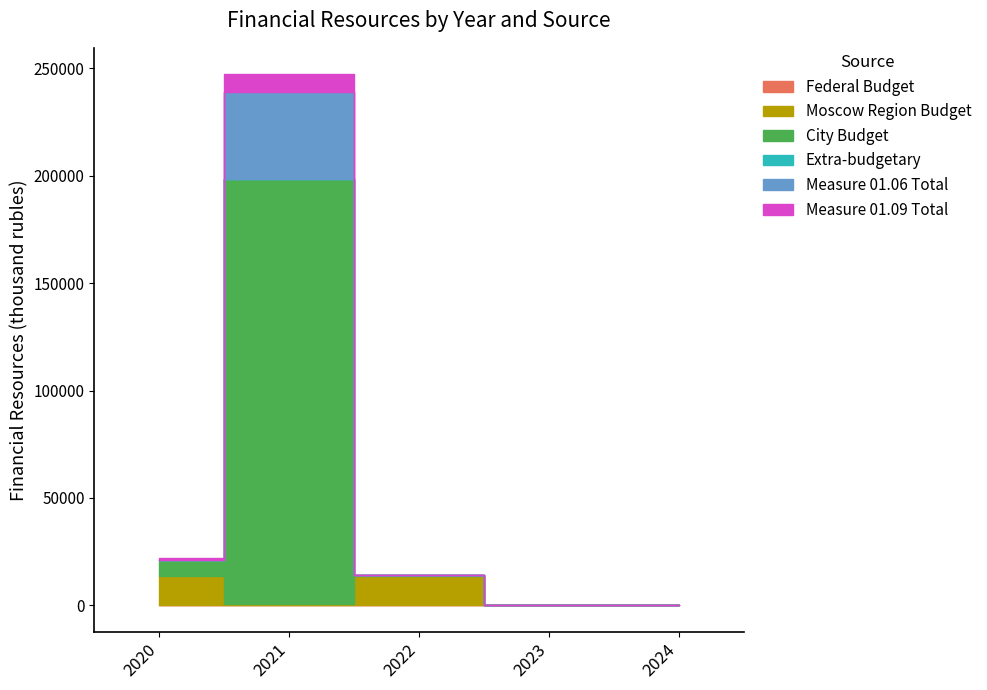

Reading left to right, what are all the values shown in this chart?

Federal Budget: 0.0	0.0	0.0	0.0	0.0
Moscow Region Budget: 13450.0	635.0	13450.0	0.0	0.0
City Budget: 7734.0	197886.7	708.0	0.0	0.0
Extra-budgetary: 0.0	0.0	0.0	0.0	0.0
Measure 01.06 Total: 0.0	40620.0	0.0	0.0	0.0
Measure 01.09 Total: 653.0	8094.0	0.0	0.0	0.0